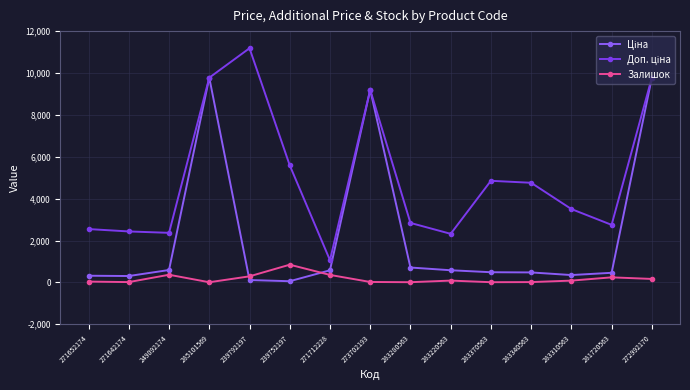

What is the approximate value of Доп. ціна at 271642174?

2432.8